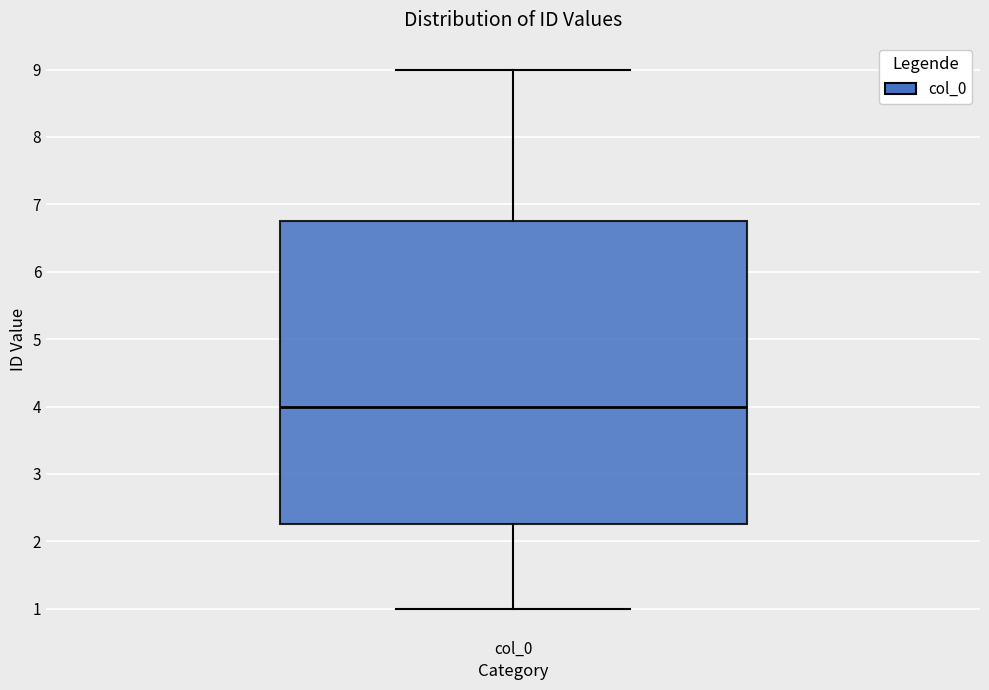

Read this box plot against the y-axis: the position of the median line, the range covered by the box, and the ends of both whiskers. The values are not printed on the chart, so give them approximately, as read against the axis.

median 4.0, box 2.3 to 6.8, whiskers 1.0 to 9.0